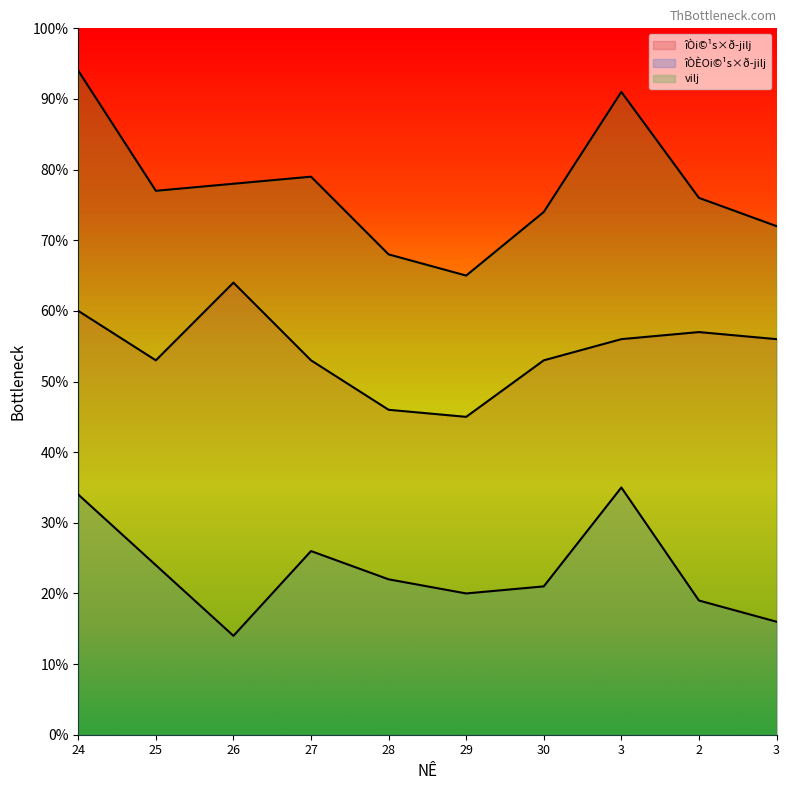

What is the difference between the second highest and minimum values in the vilj series?

26